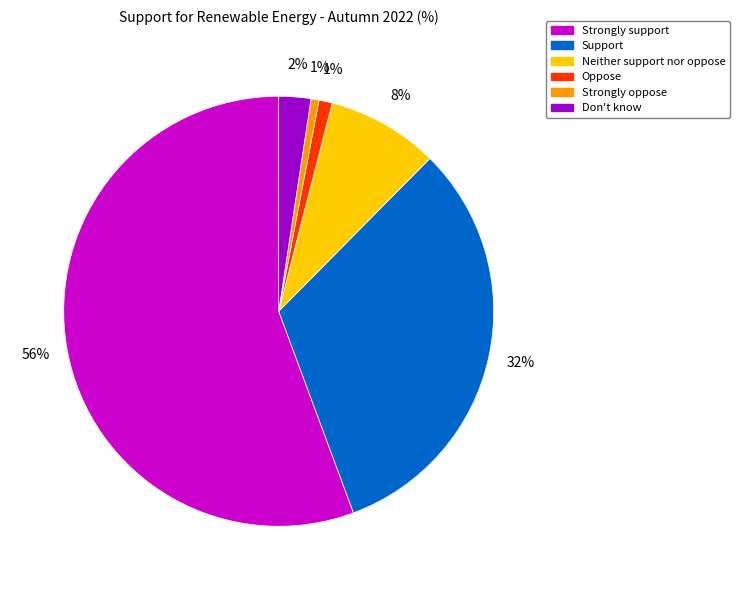

Is it true that Neither support nor oppose is 8% of the pie?

True